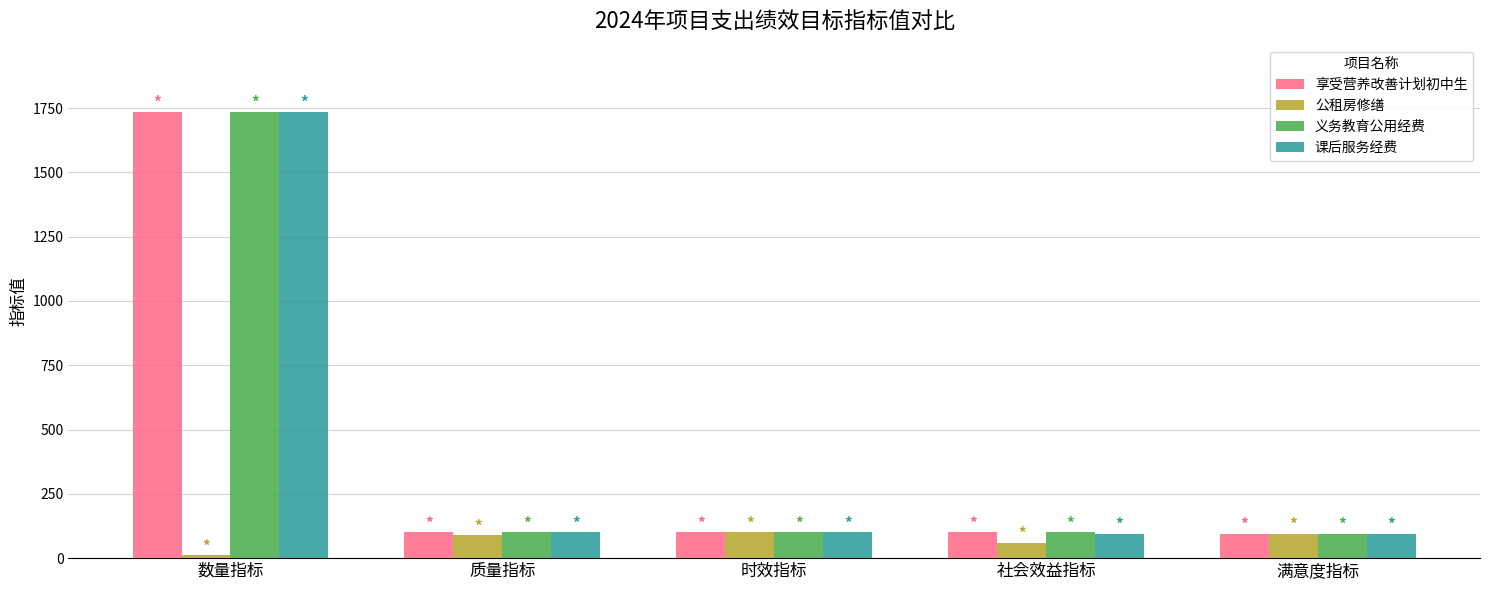

The 义务教育公用经费 series shows 95 at 满意度指标. True or false?

True